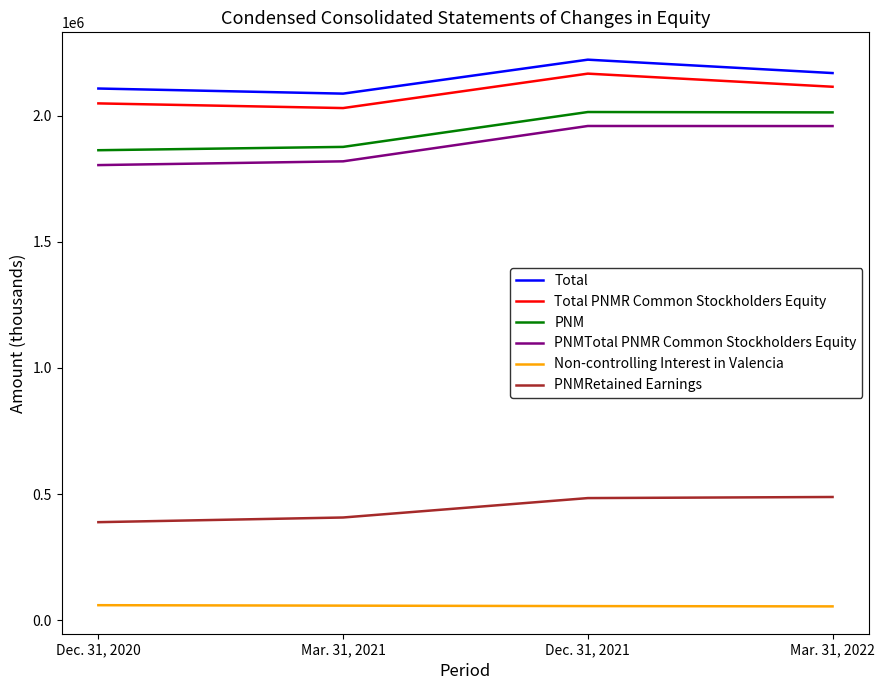

At which category does Total PNMR Common Stockholders Equity reach its first local valley?

Mar. 31, 2021